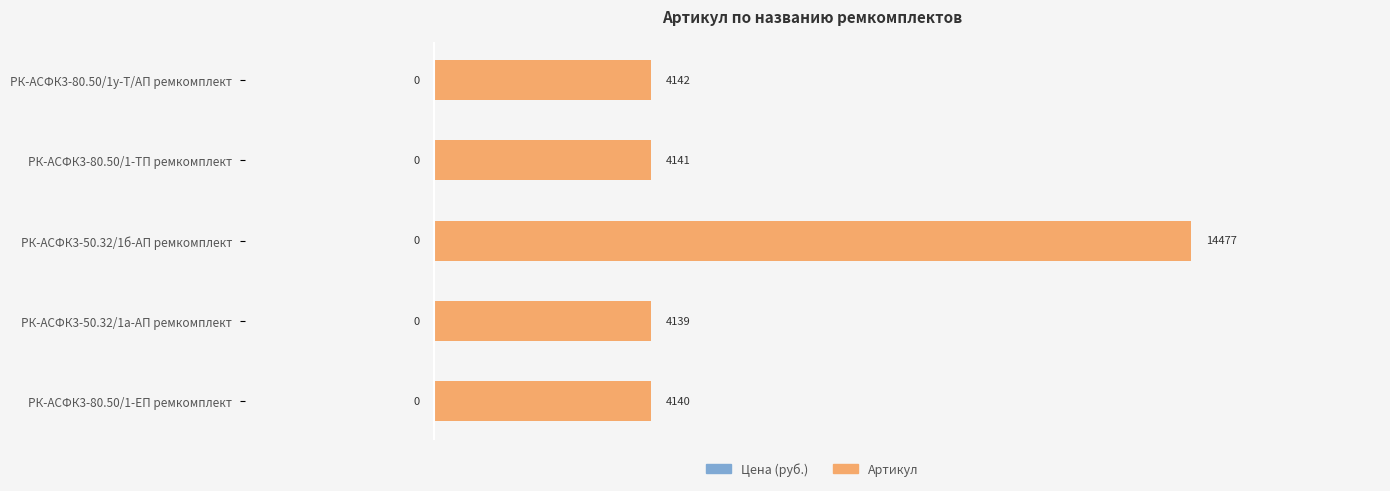

What is the greatest value displayed?

14477